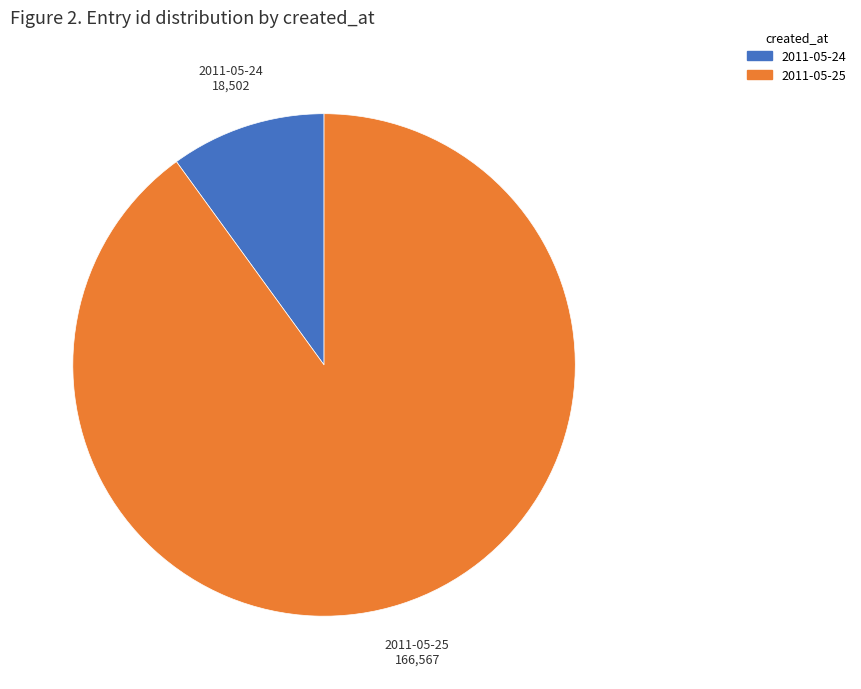

Do 2011-05-24 and 2011-05-25 together represent more than half of the pie?

Yes